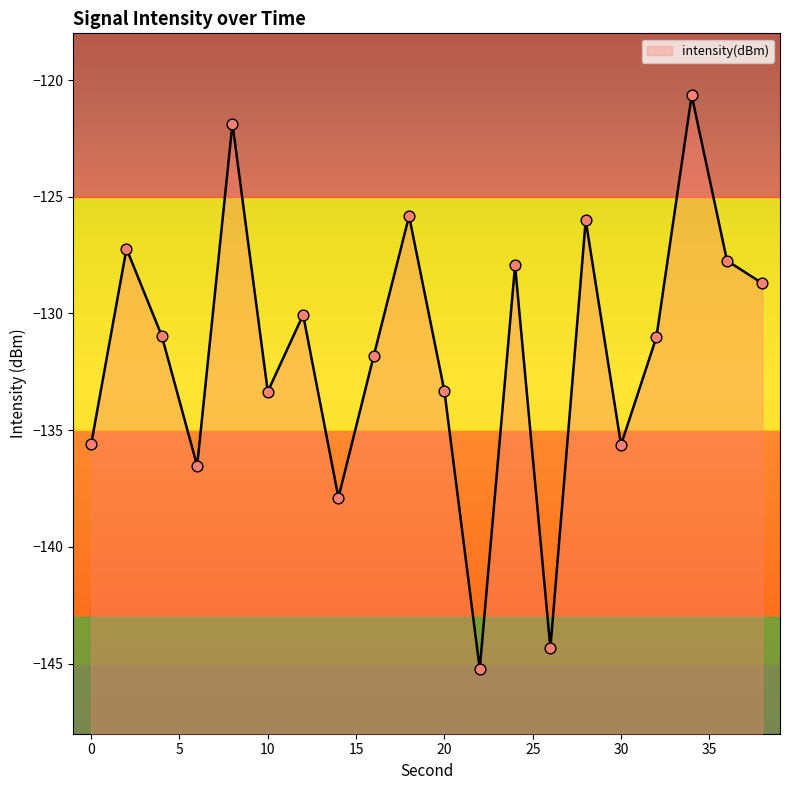

What is the change in value from 0 to 32?

+4.6